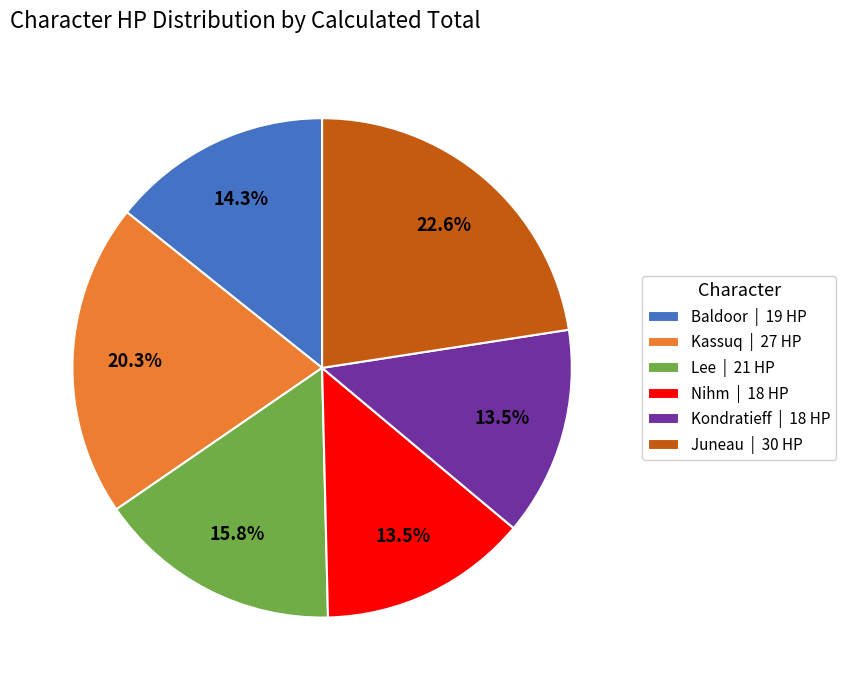

To the nearest percent, what is the difference between the largest and smallest slice percentages?

9%